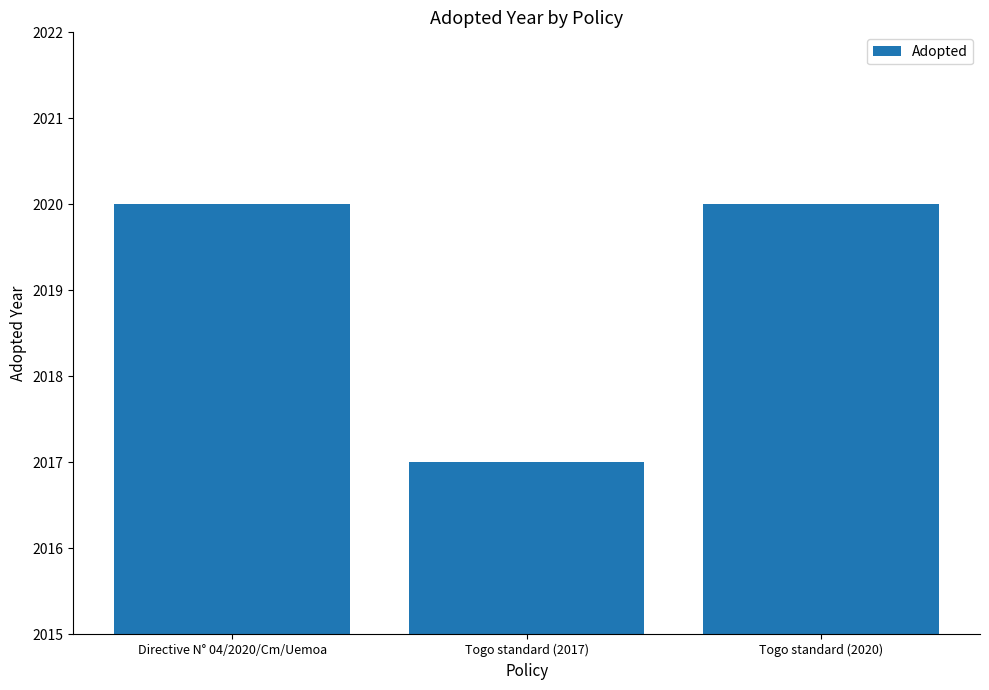

Which label corresponds to the smallest value in the chart?

Togo standard (2017)